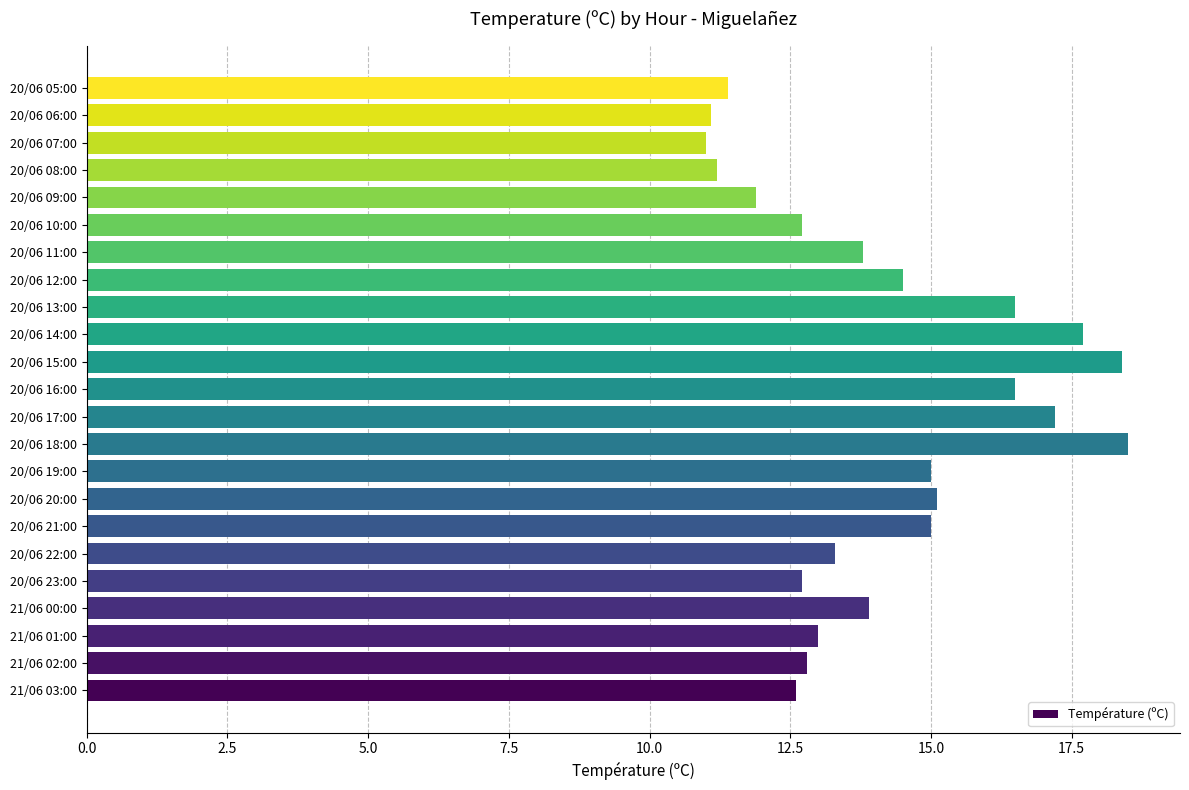

What is the maximum value shown in the chart?

18.5